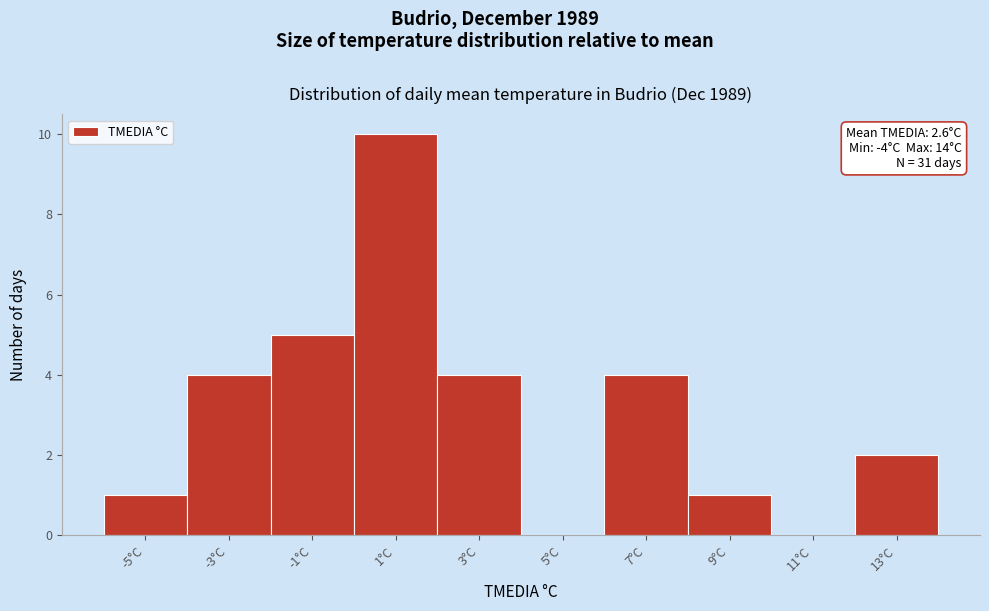

Reading left to right, list all the values displayed in this chart.

-5°C=1	-3°C=4	-1°C=5	1°C=10	3°C=4	5°C=0	7°C=4	9°C=1	11°C=0	13°C=2